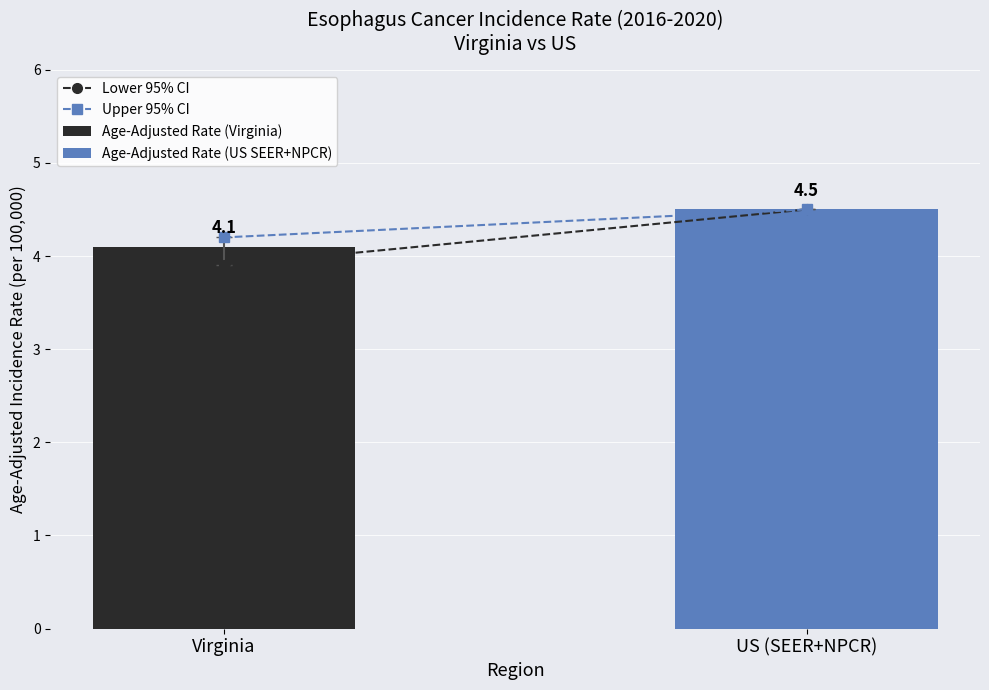

Which series has the widest spread of values?

Age-Adjusted Rate (Virginia)